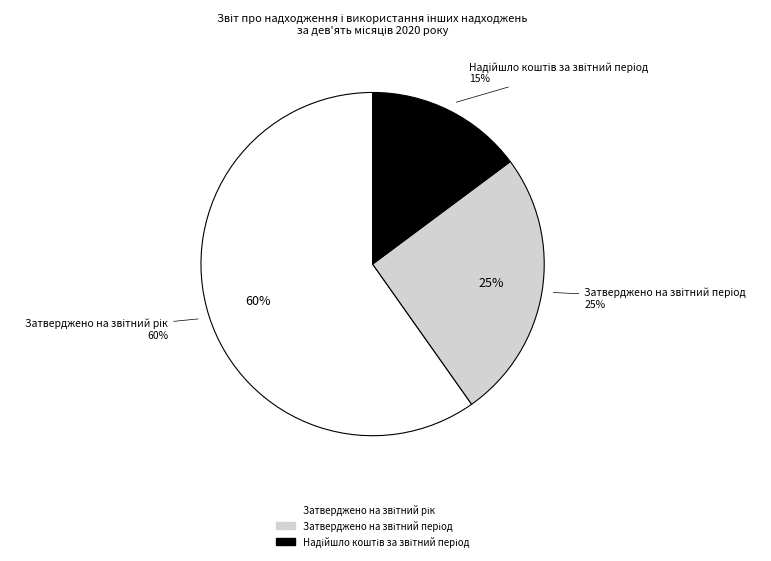

Which has a higher value, Надійшло коштів за звітний період or Затверджено на звітний період?

Затверджено на звітний період